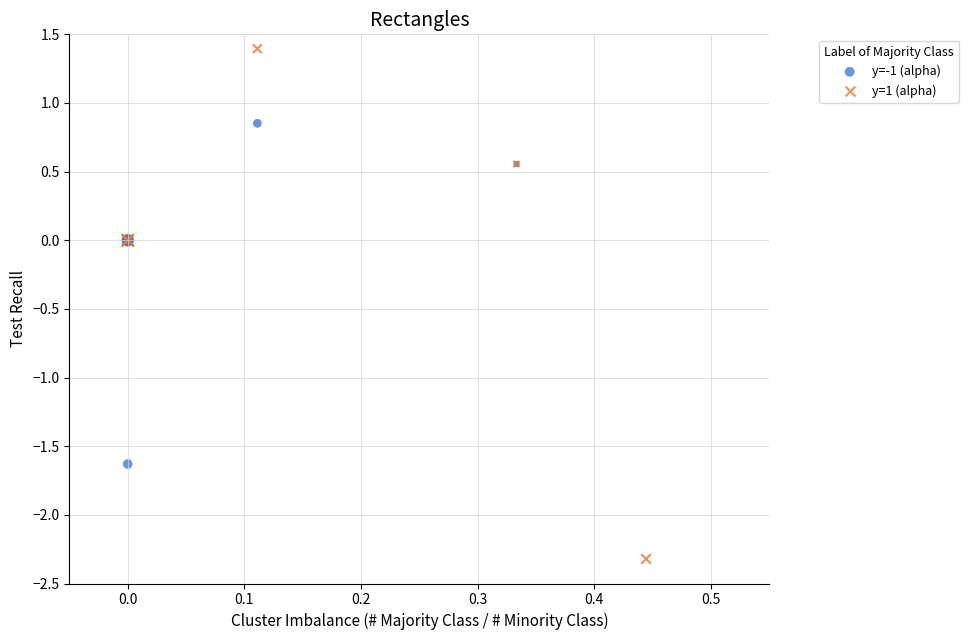

Which series contains the highest Y value?

y=1 (alpha)